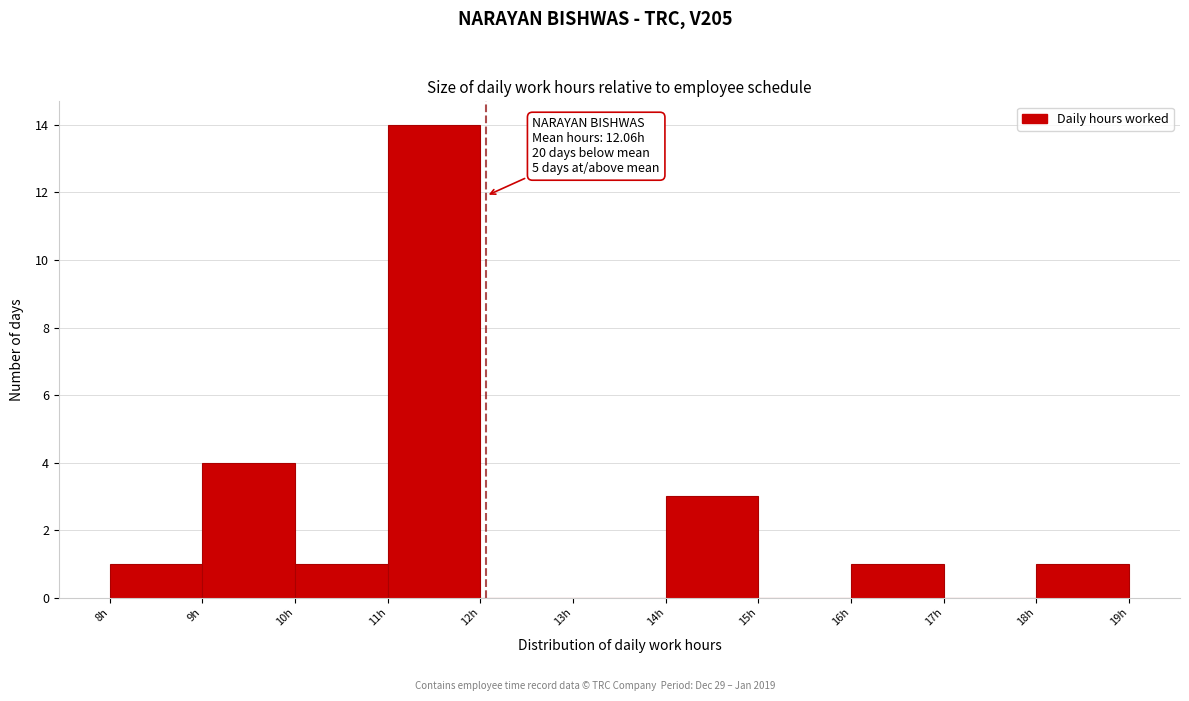

Which range on the x-axis has the tallest bar?

11 to 12